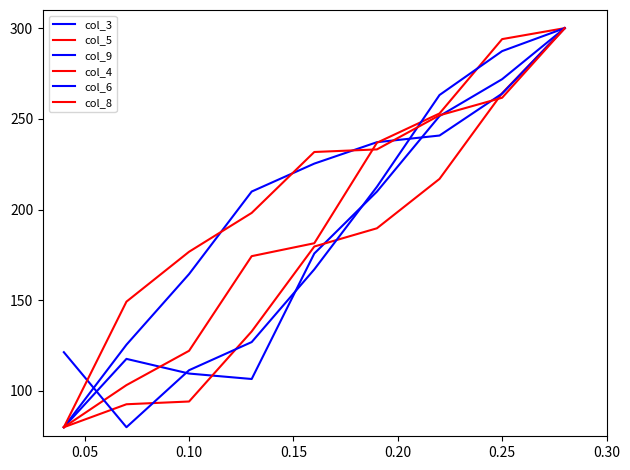

What is the average value of the col_5 series?

172.2